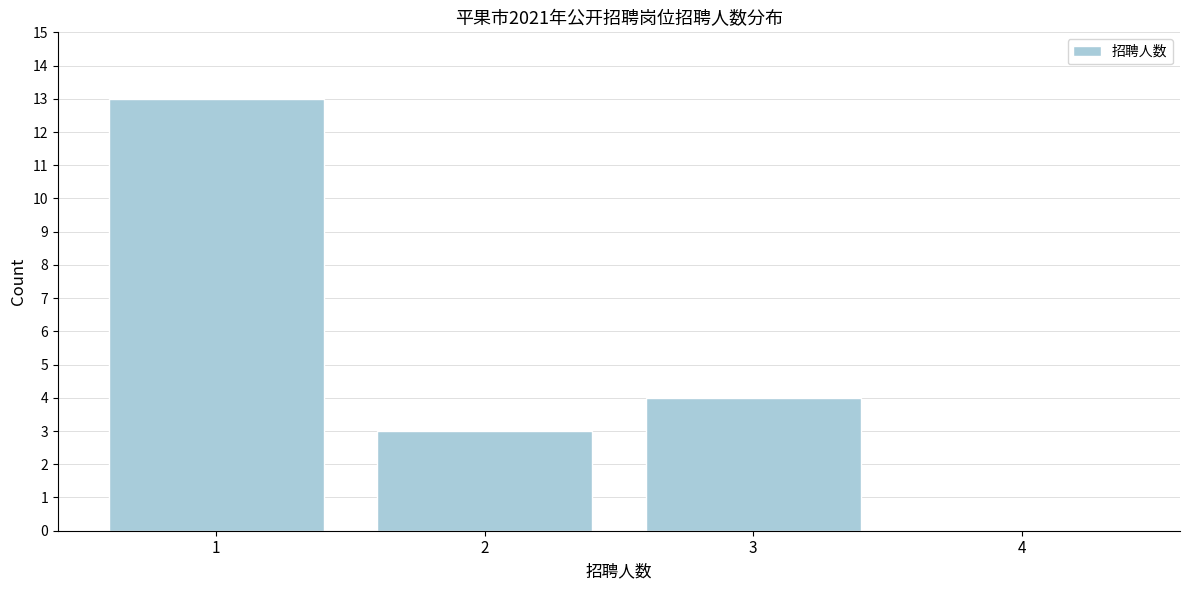

Reading left to right, extract all data points from this chart.

1=13	2=3	3=4	4=0